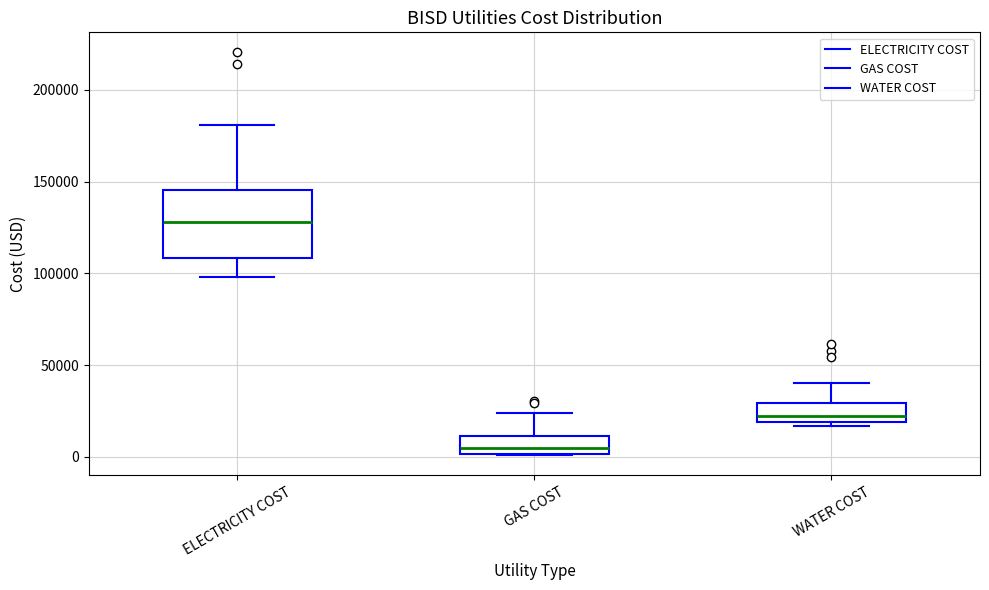

Reading left to right, read every box against the y-axis: the position of its median line, the range the box covers, and the ends of its whiskers. The values are not printed on the chart, so give them approximately, as read against the axis.

ELECTRICITY COST: median 130000, box 110000 to 145000, whiskers 100000 to 180000
GAS COST: median 5000, box 0 to 10000, whiskers 0 to 25000
WATER COST: median 20000 (just above the box's lower edge), box 20000 to 30000, whiskers 15000 to 40000